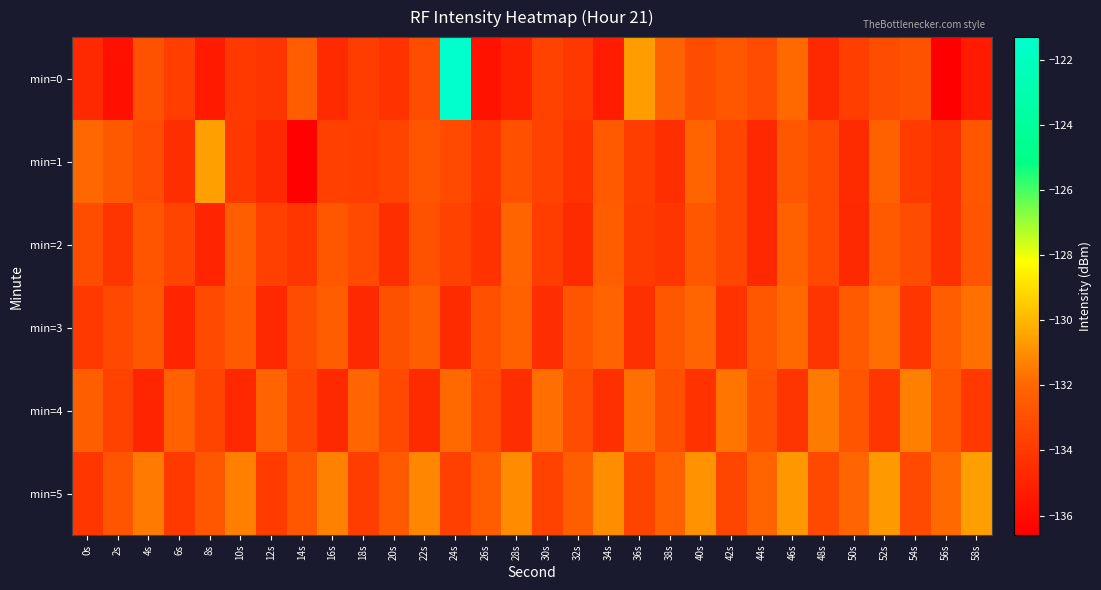

What is the total value across all series at 58s?

-797.1